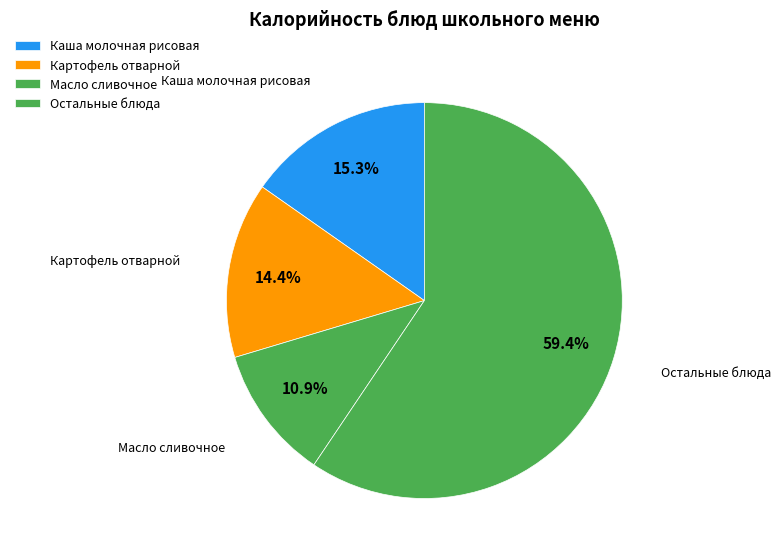

Count the number of slices in the pie.

4